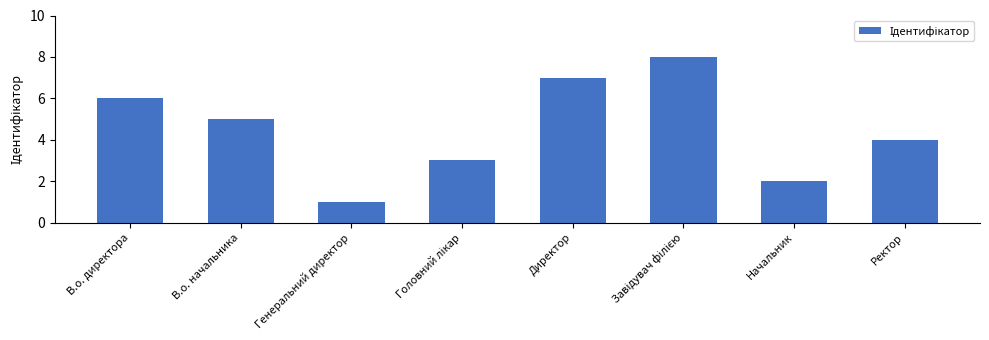

Approximately how many times larger is the value at Ректор compared to В.о. директора?

0.7